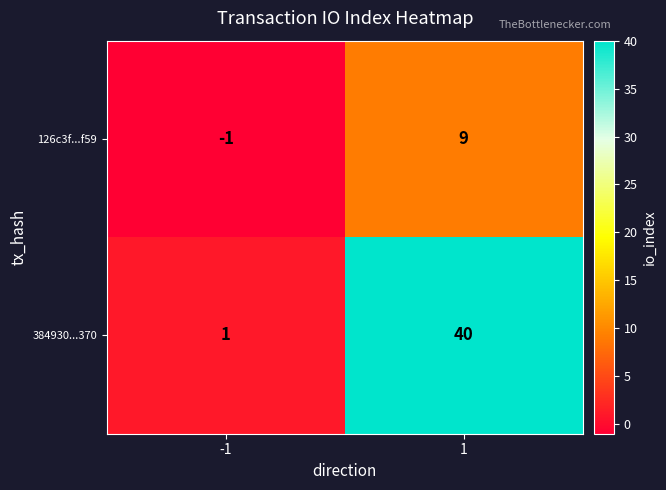

At which category is the sum across all series the highest?

1